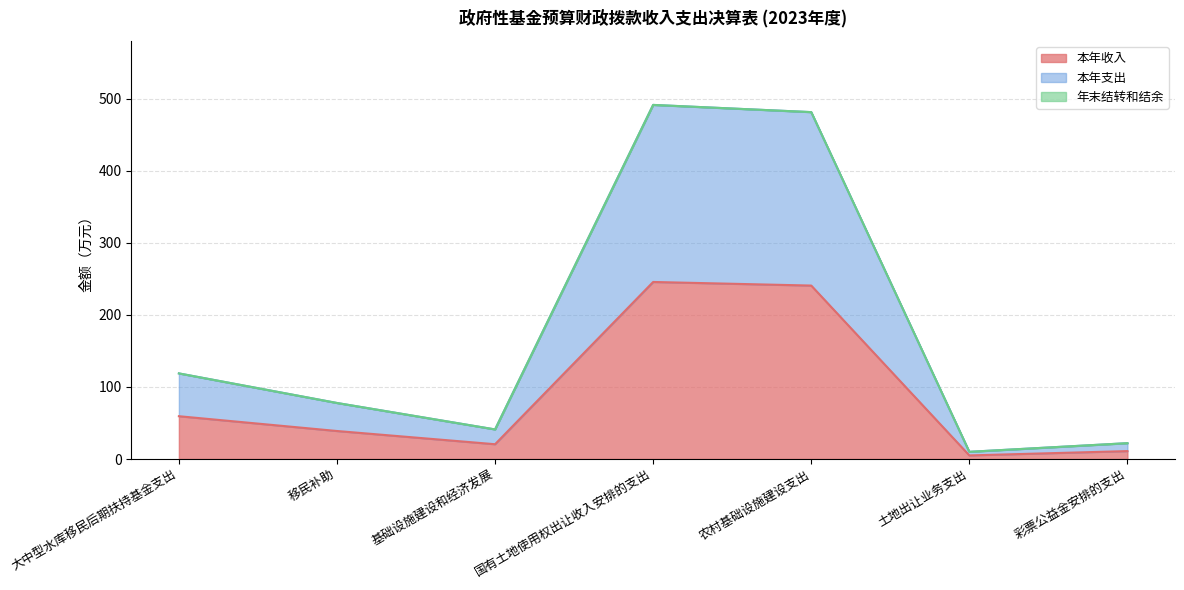

At which category is the sum across all series the highest?

国有土地使用权出让收入安排的支出